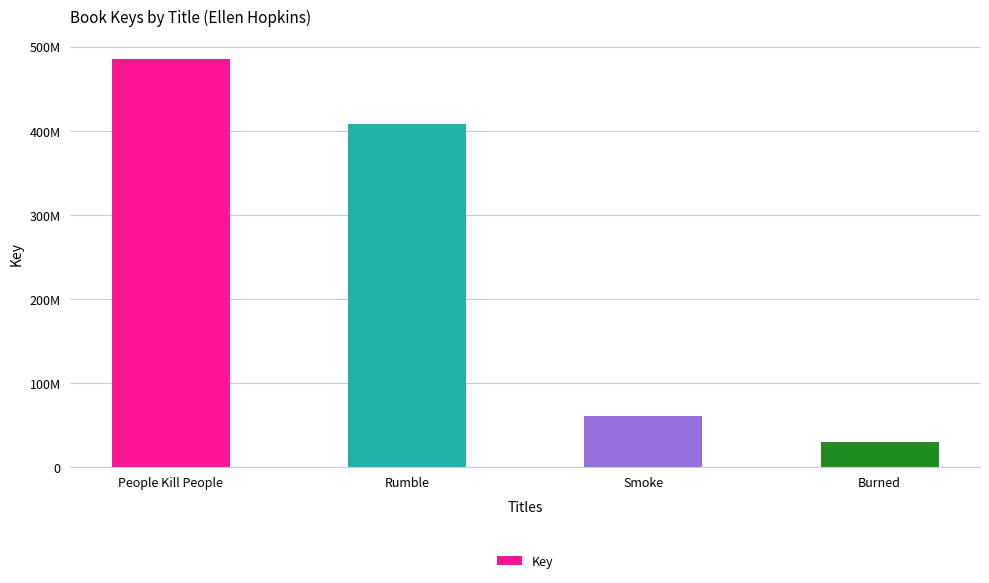

At which label is the value closest to 257132191?

Rumble